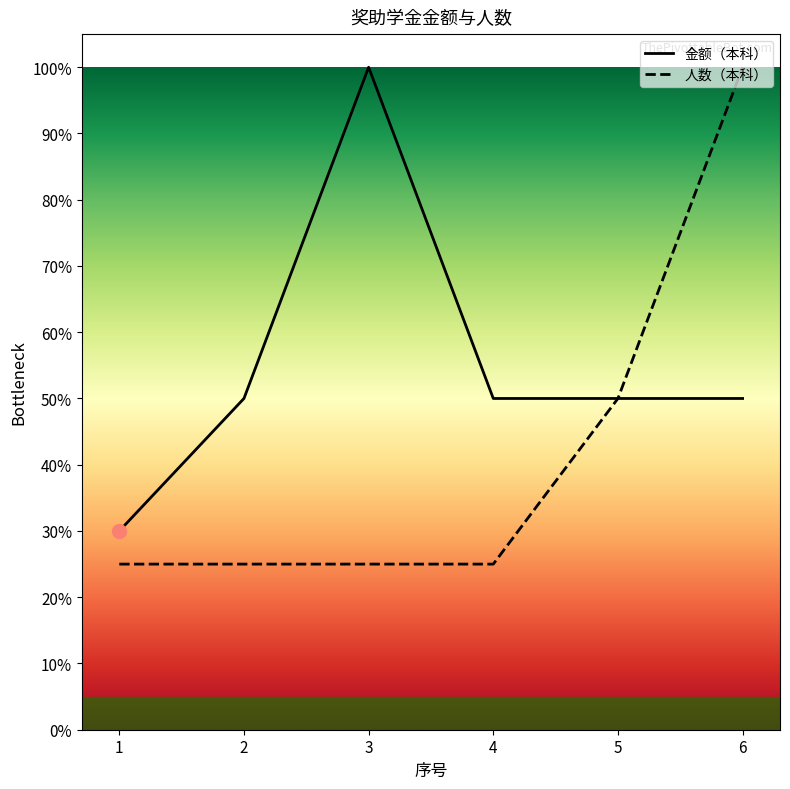

What is the approximate value of 人数（本科） at 5?

0.5